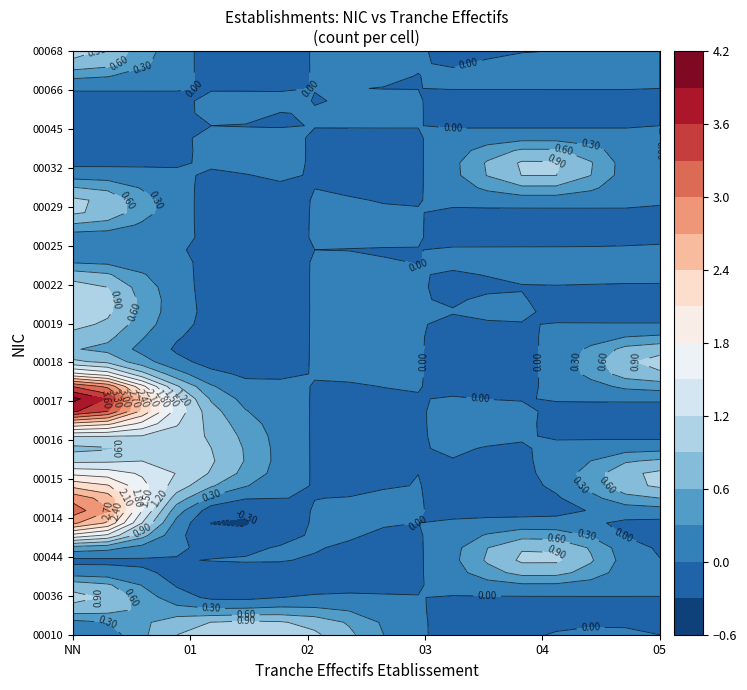

Which category has the lowest value across all series?

NN